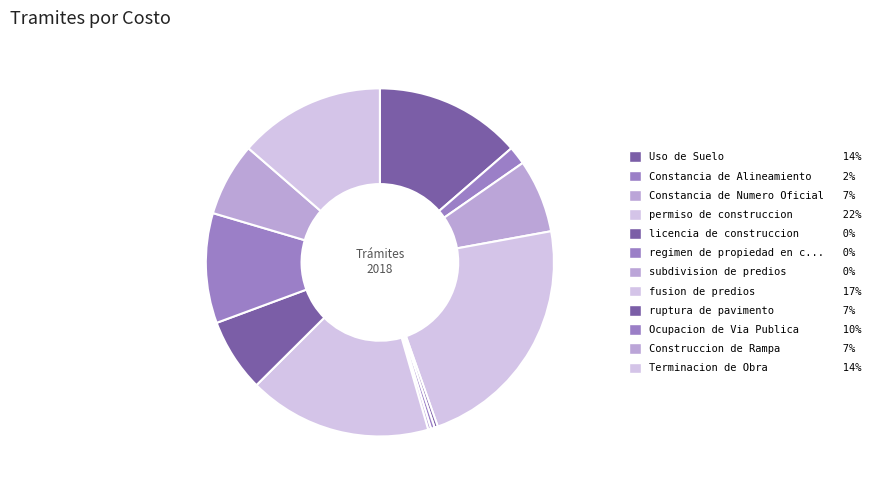

How many segments does this pie chart have?

12